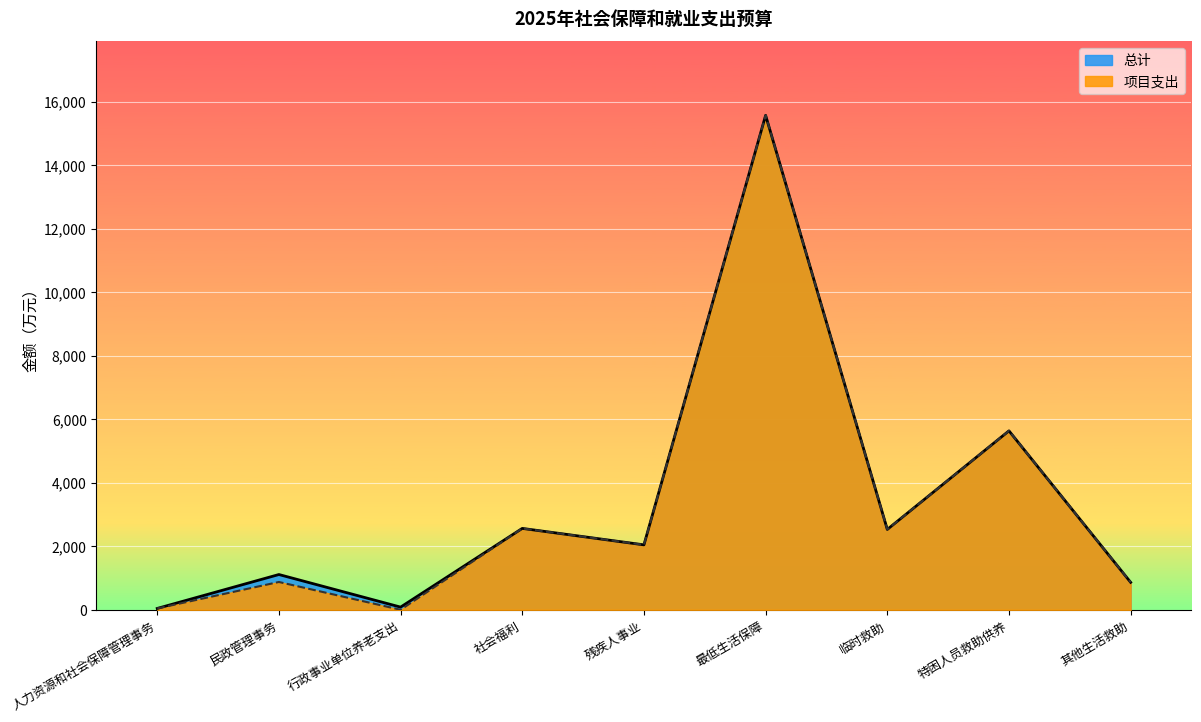

The value of 总计 at 人力资源和社会保障管理事务 is 42.0. True or false?

True